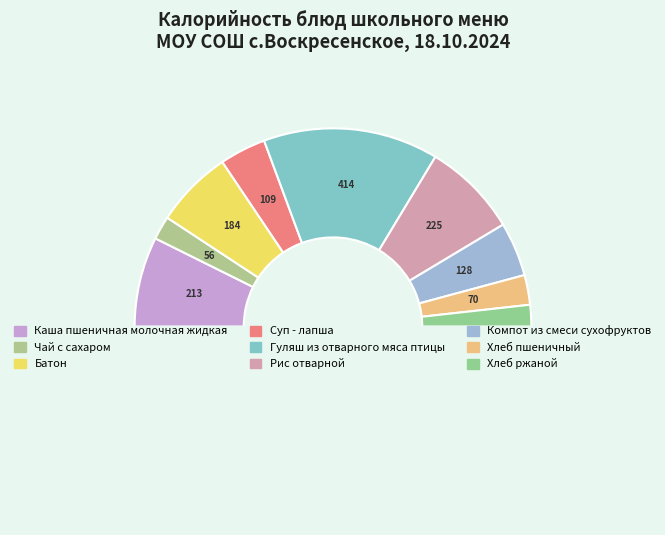

Is there a majority slice in this chart?

No